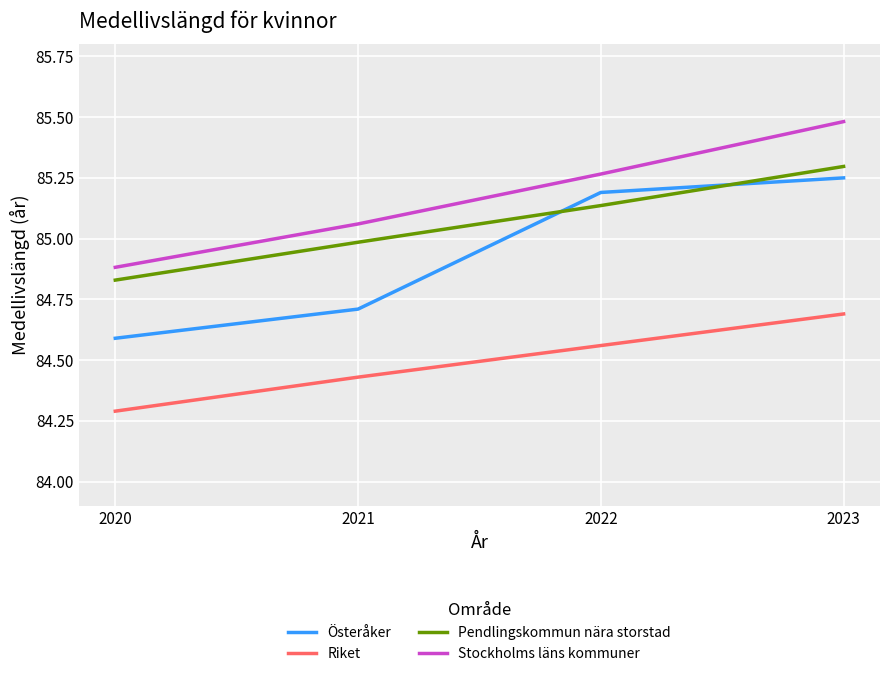

The value of Österåker at 2022 is 140.9. True or false?

False